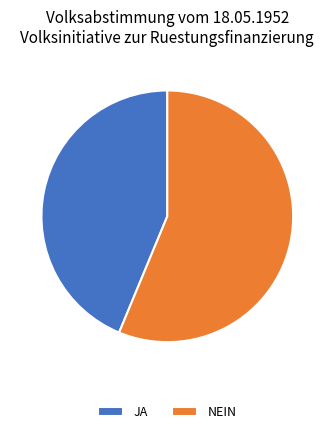

True or false: NEIN accounts for 62% of the total.

False